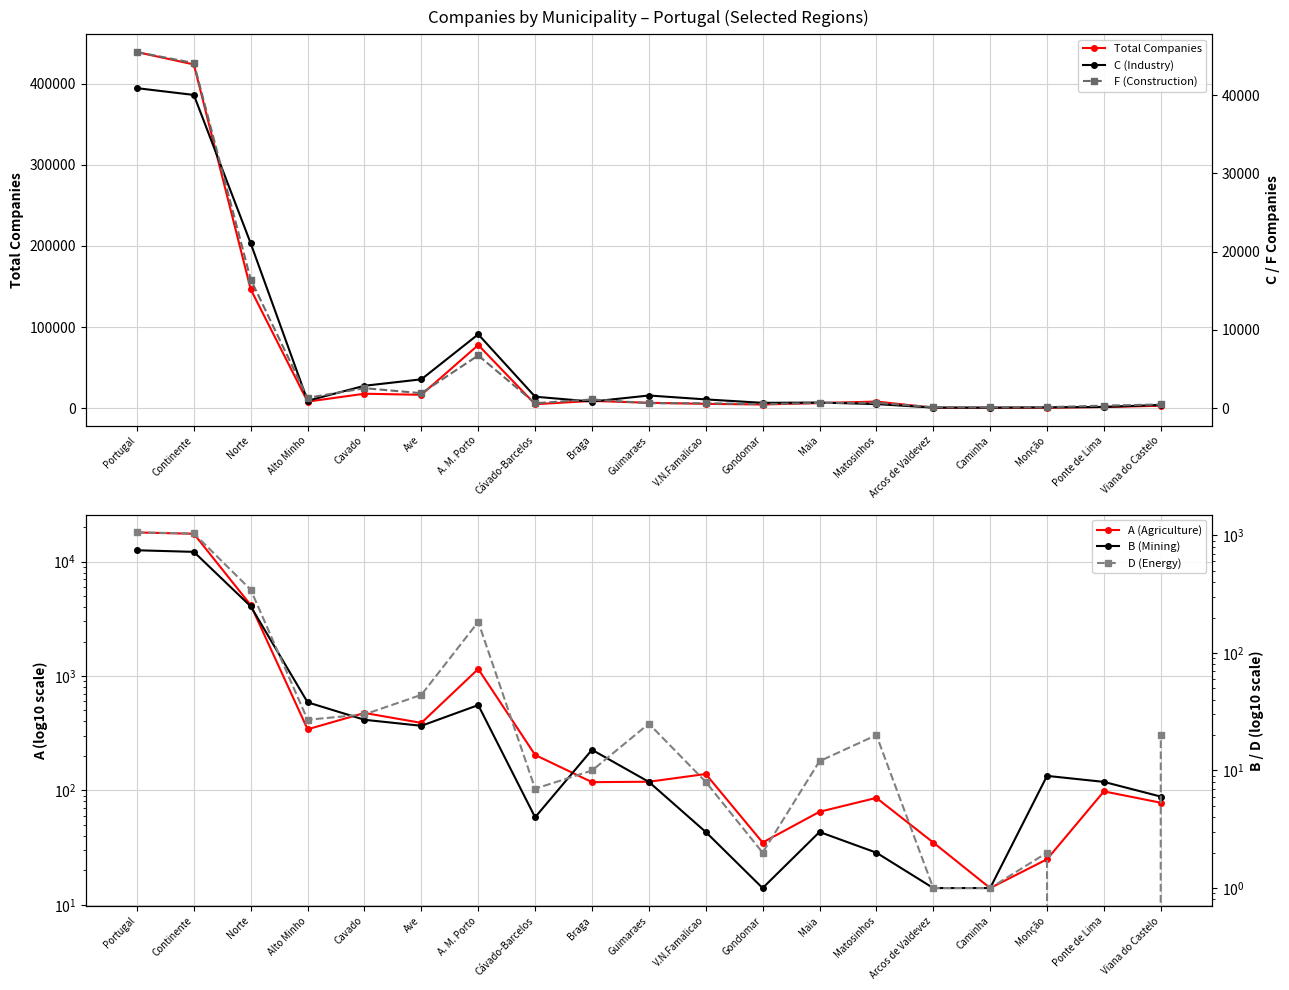

Is the value of C (Industry) at Braga greater than the value of Total Companies at Maia?

No